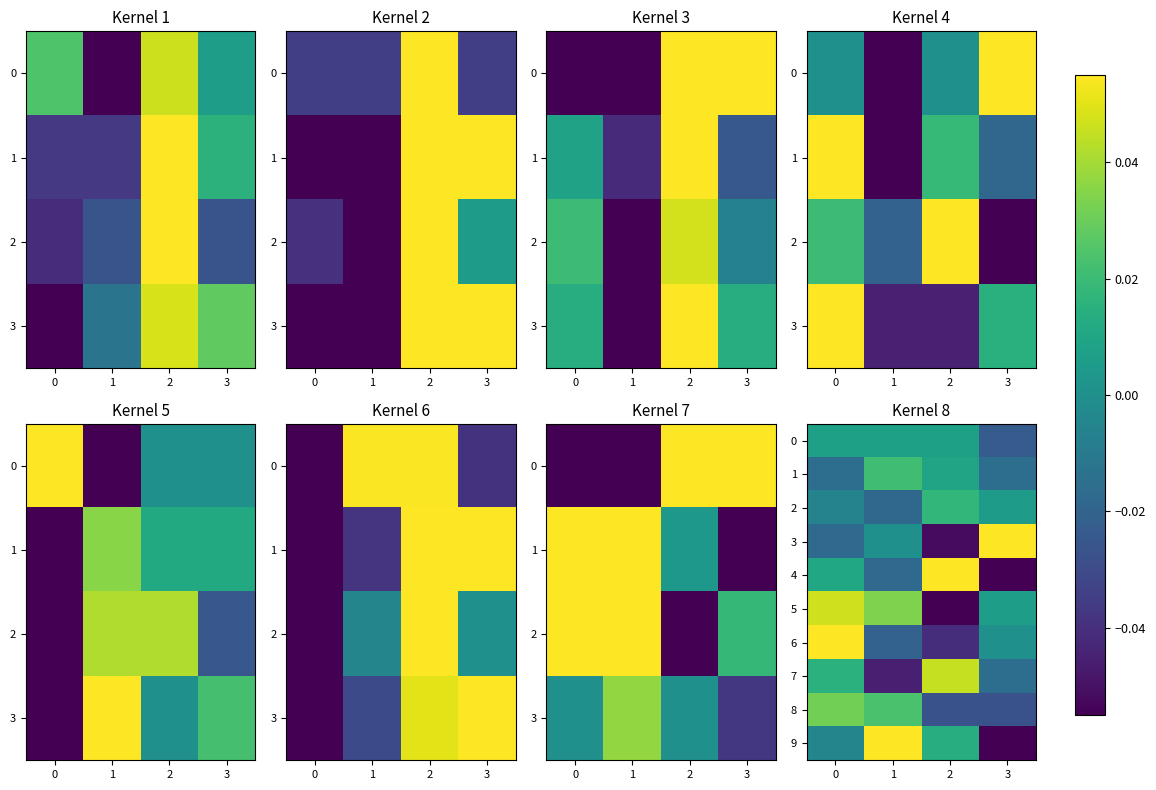

What is the total value across all series at 0?

0.1